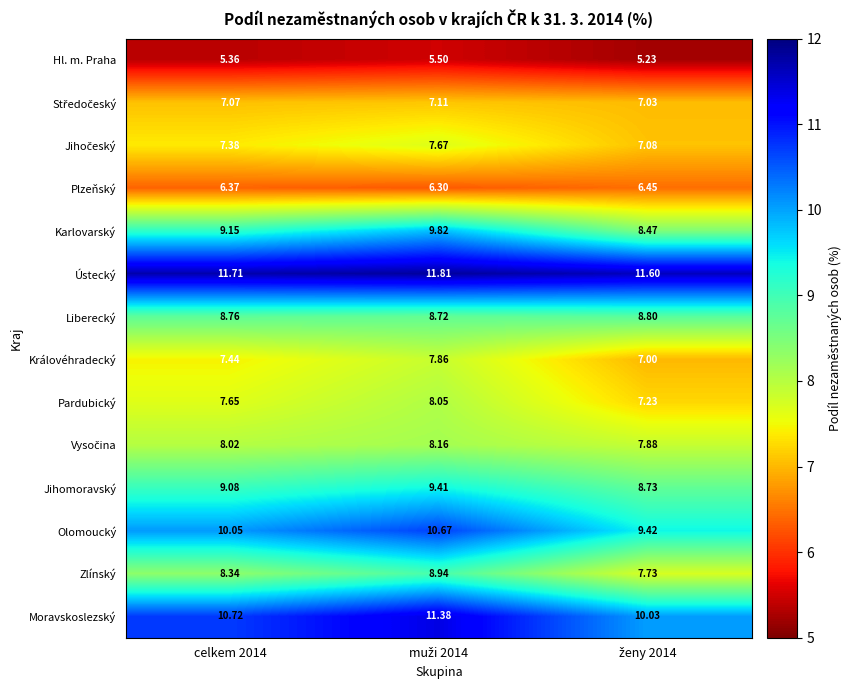

Which series has the largest total across all categories?

Ústecký